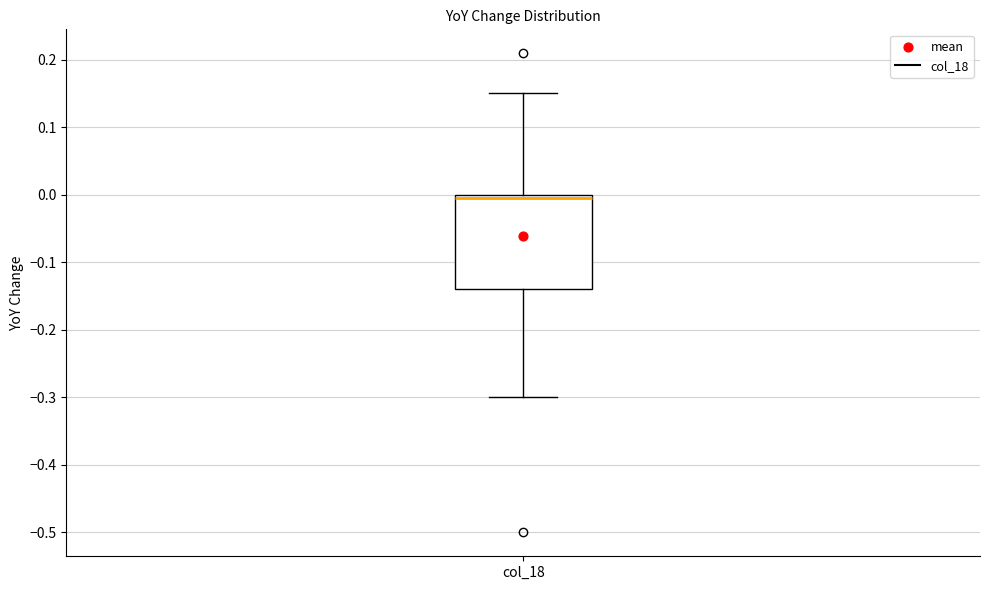

Read this box plot against the y-axis: the position of the median line, the range covered by the box, and the ends of both whiskers. The values are not printed on the chart, so give them approximately, as read against the axis.

median 0.00 (just below the box's upper edge), box -0.14 to 0.00, whiskers -0.30 to 0.15